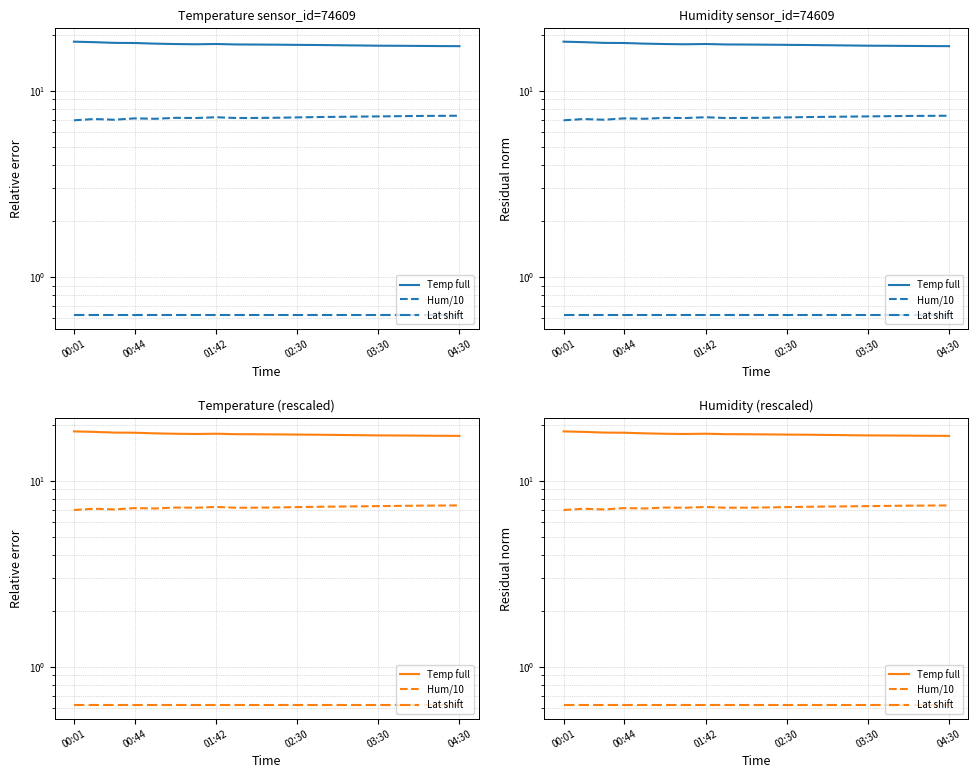

Where is the first local minimum for Temp full?

6